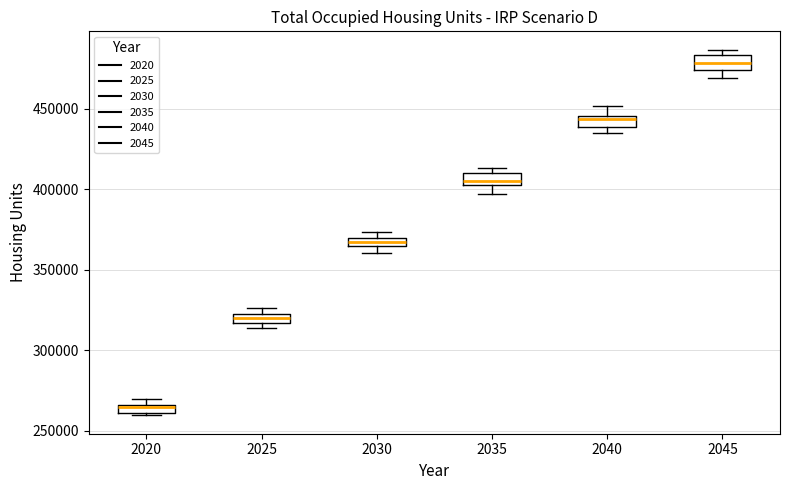

Which box has the highest median line?

2045